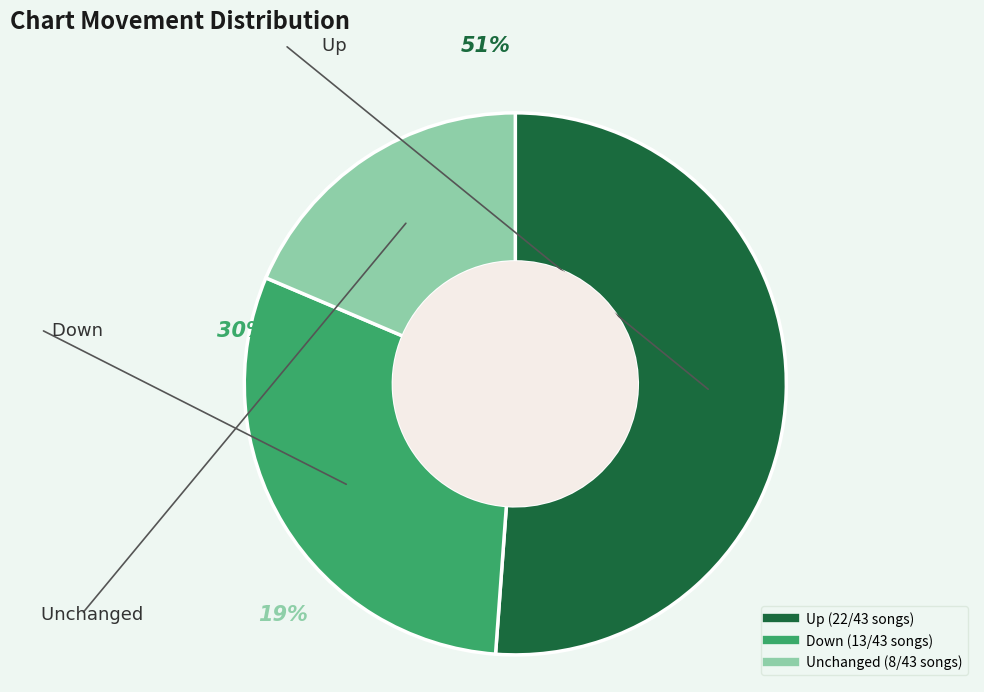

True or false: - accounts for 19% of the total.

True